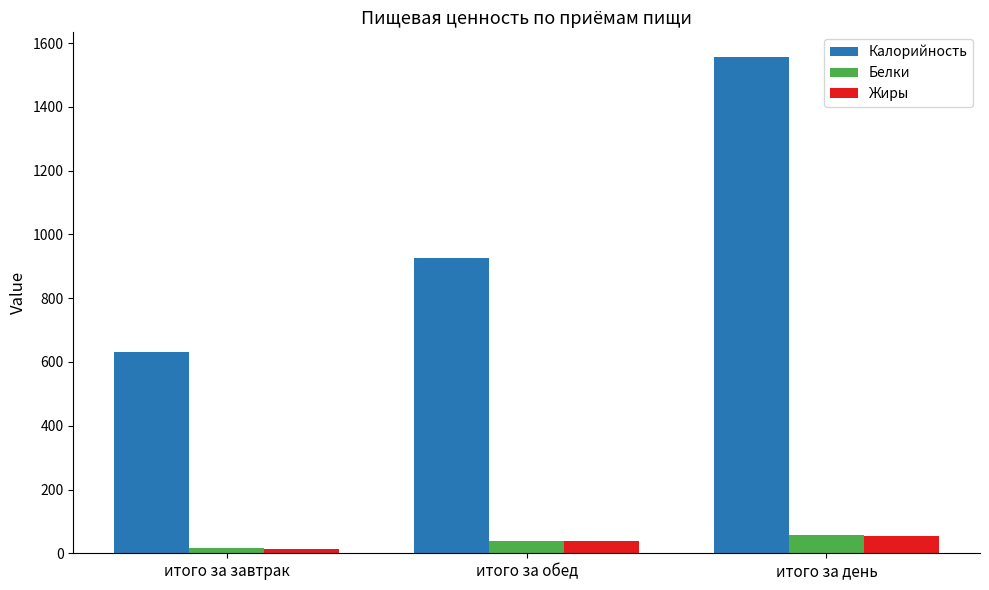

True or false: Калорийность has a value of 2479.0 at итого за день.

False